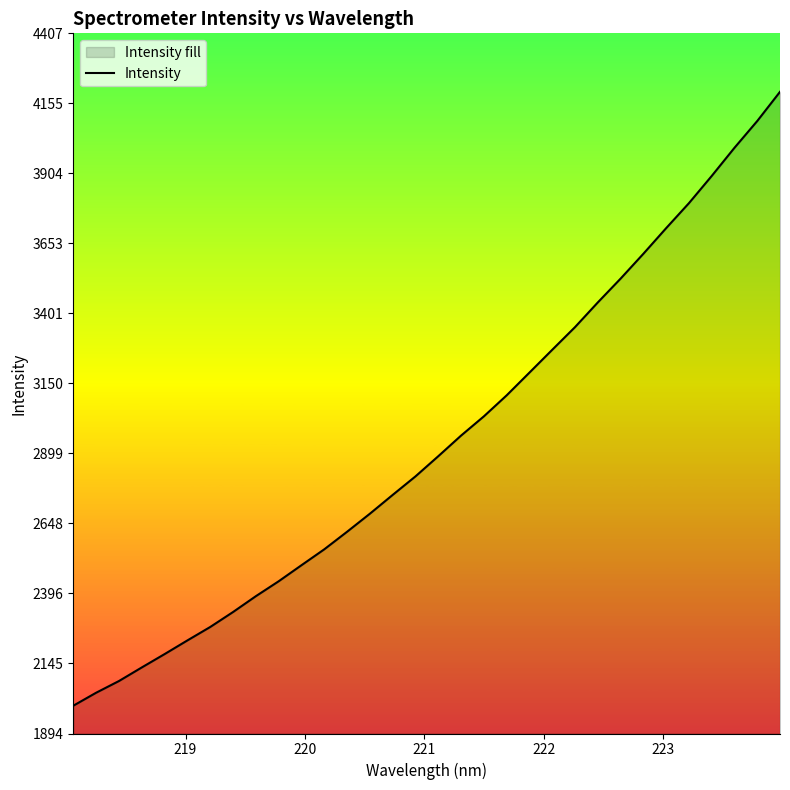

How many lines are shown in the chart?

1